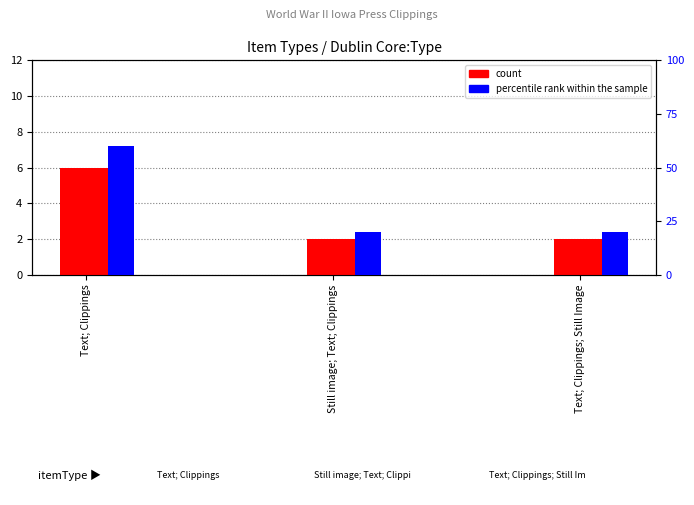

What is the label of the 2nd bar from the left?

Still image; Text; Clippings